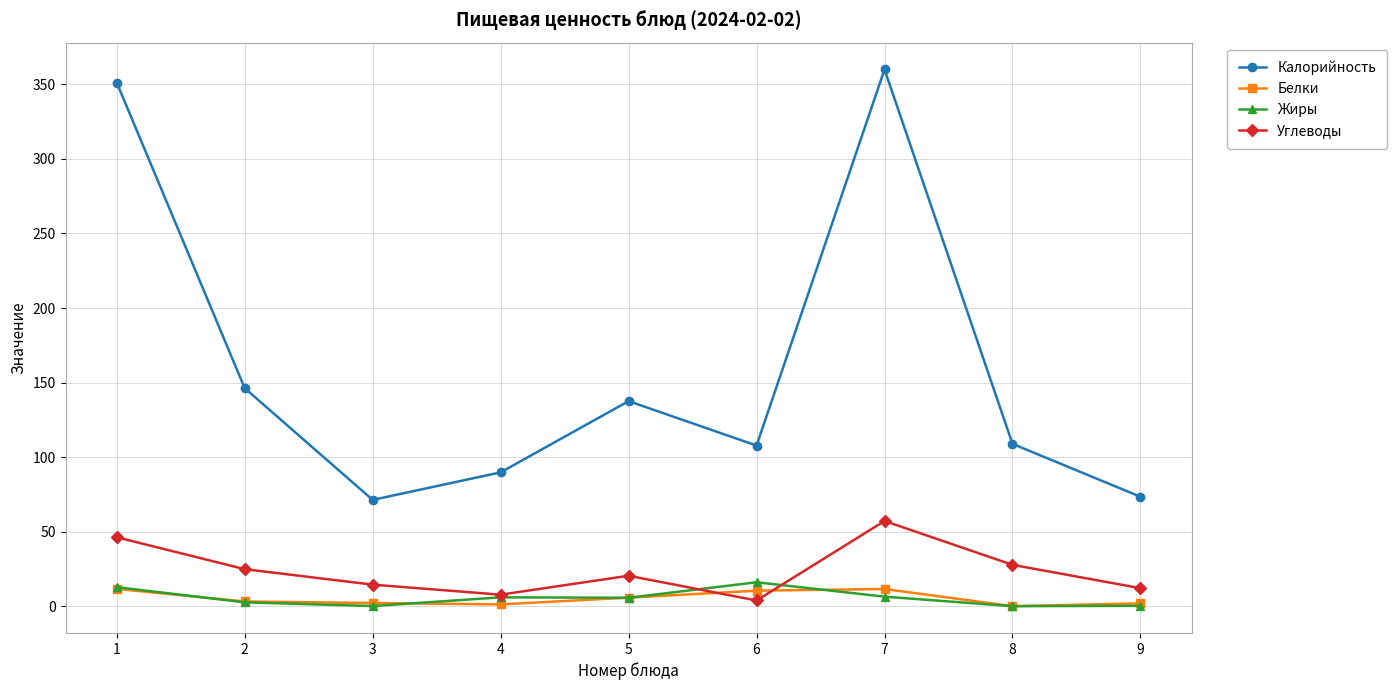

True or false: Углеводы has more than 0 interior local peaks.

True